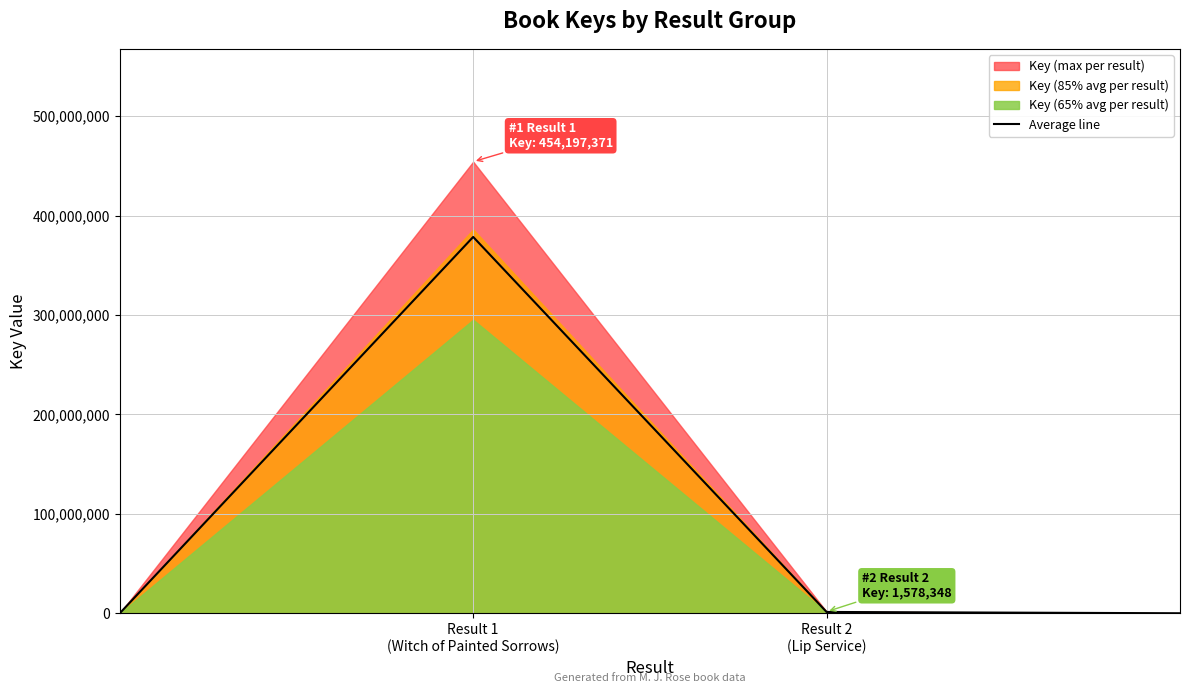

How many interior local peaks does the Average line series have?

1